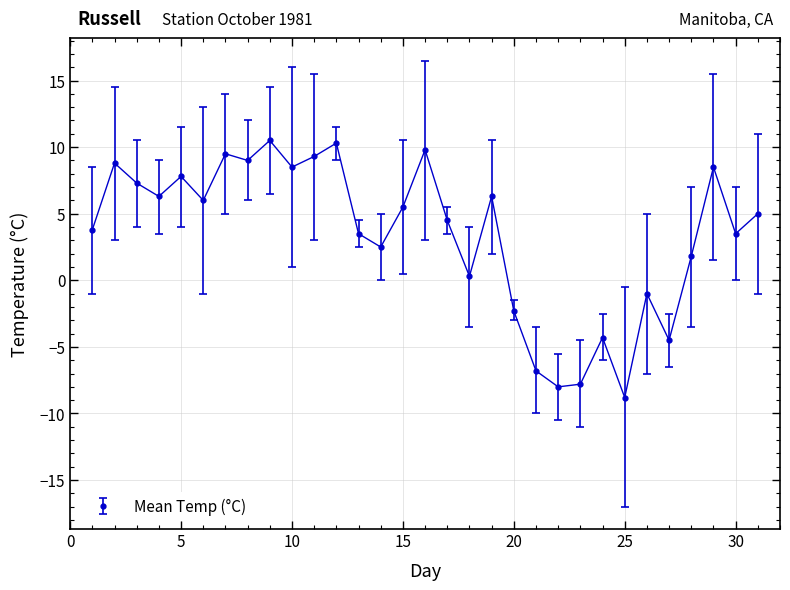

What is the value of the 21st point from the left?

-6.8